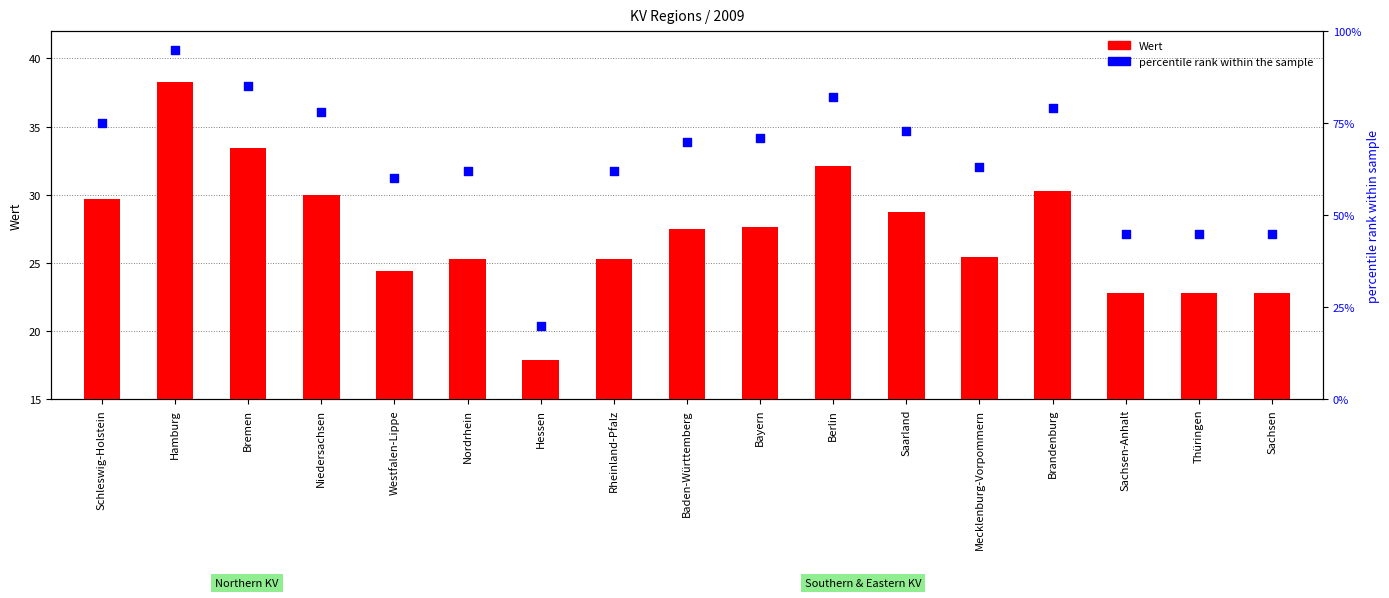

What is the total value across all series at Saarland?

101.7